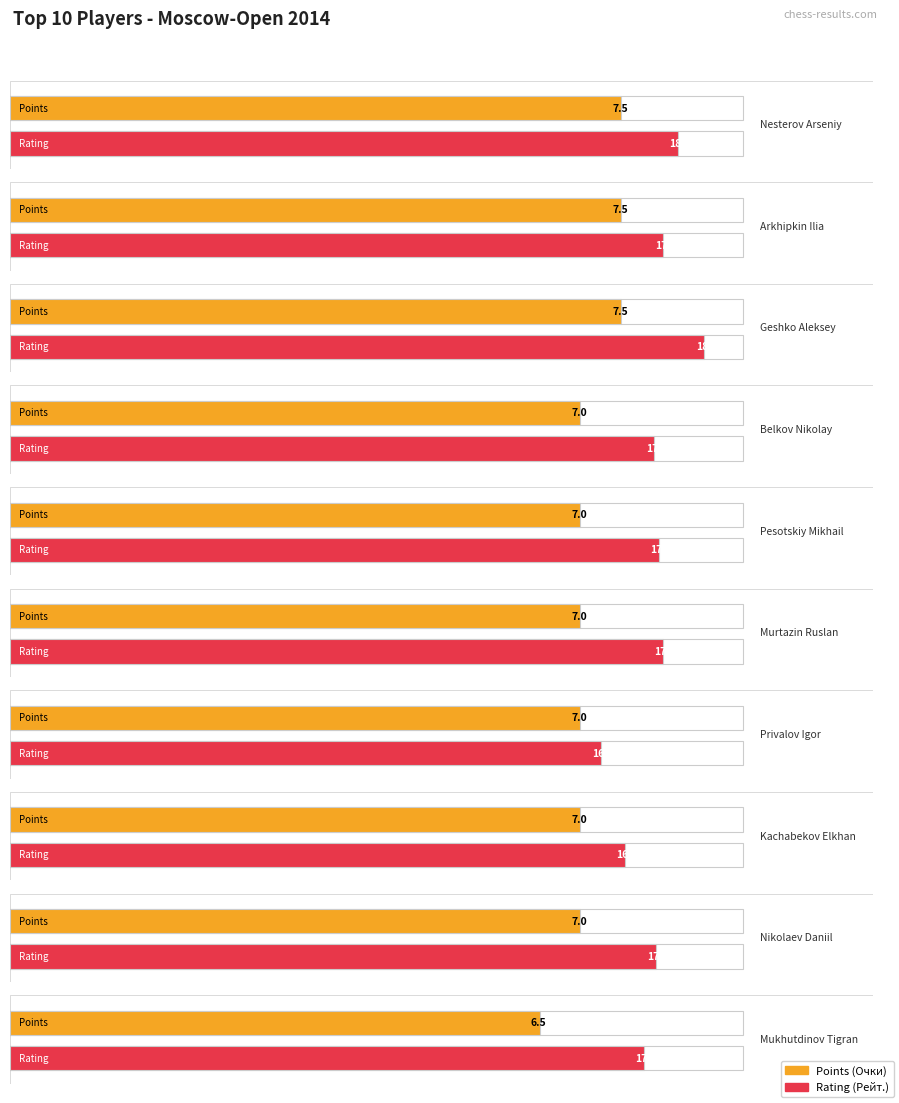

What is the value of the Рейт. bar at the 6th from the left?

1780.0